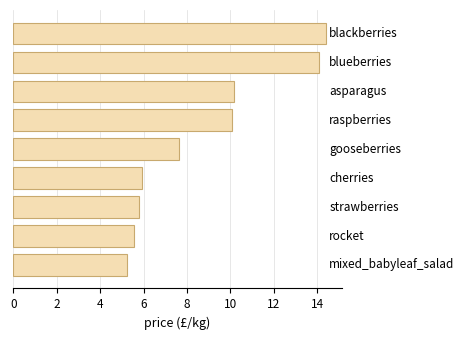

What is the difference between the second highest and minimum values?

8.8